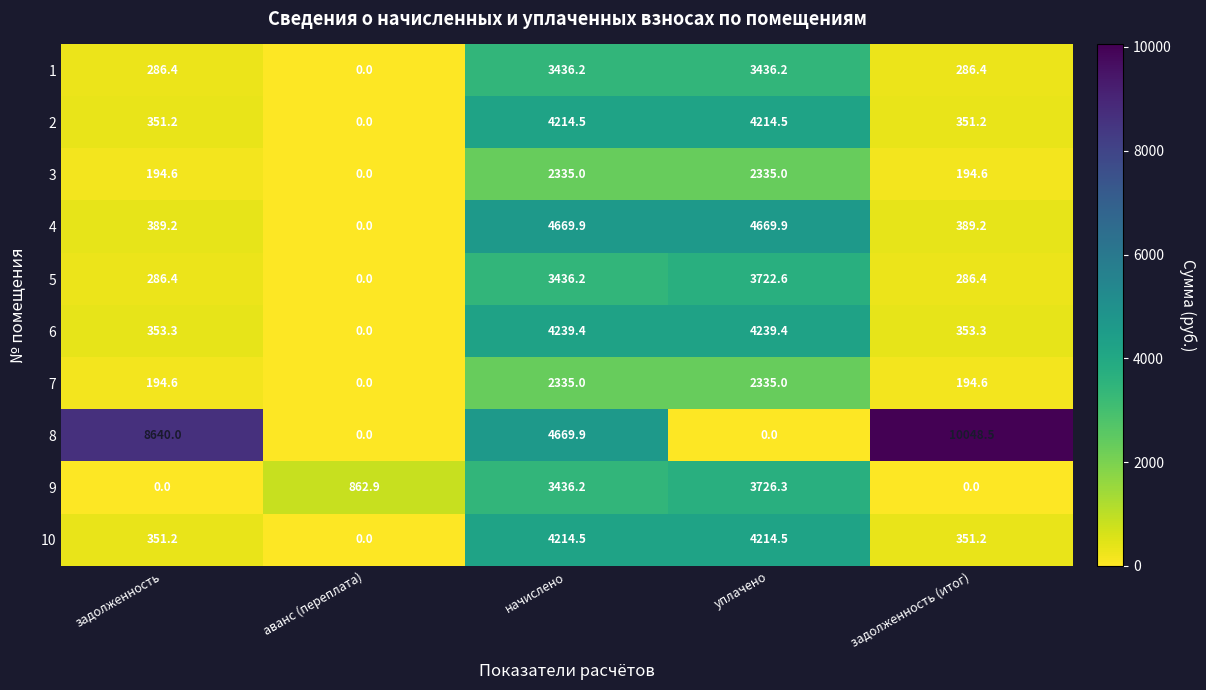

How many values in 4 are above zero?

4